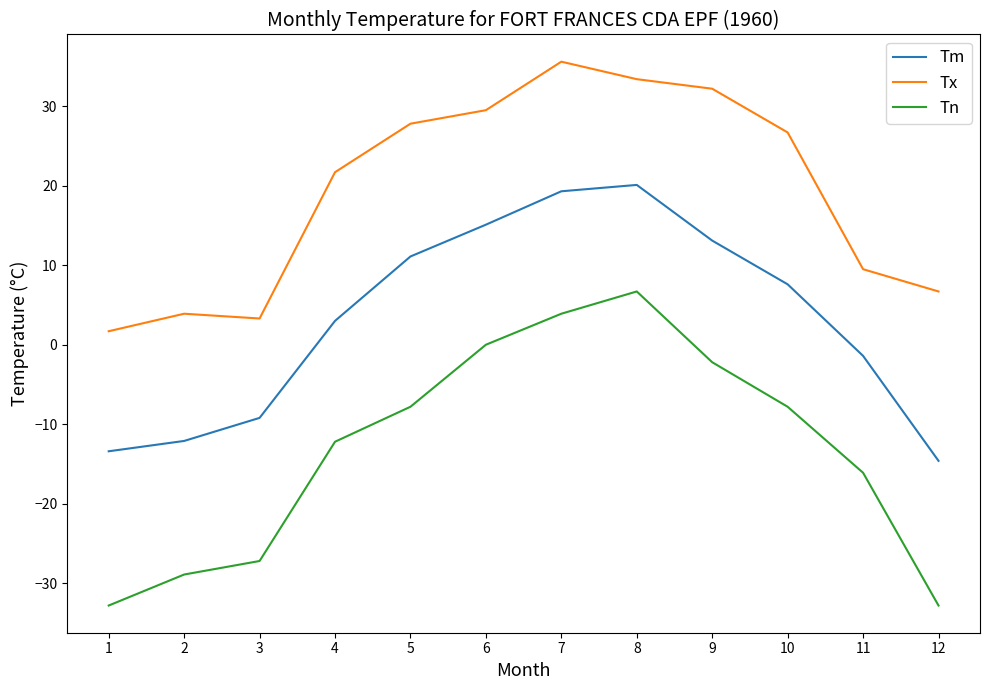

Which series has the largest total across all categories?

Tx